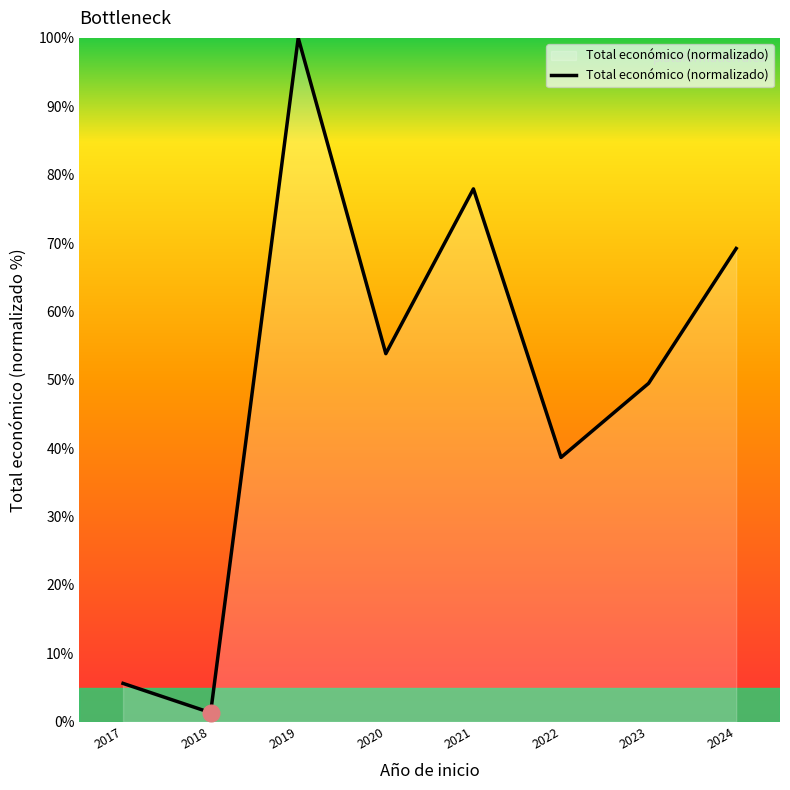

Where does the data first go above 53?

2019